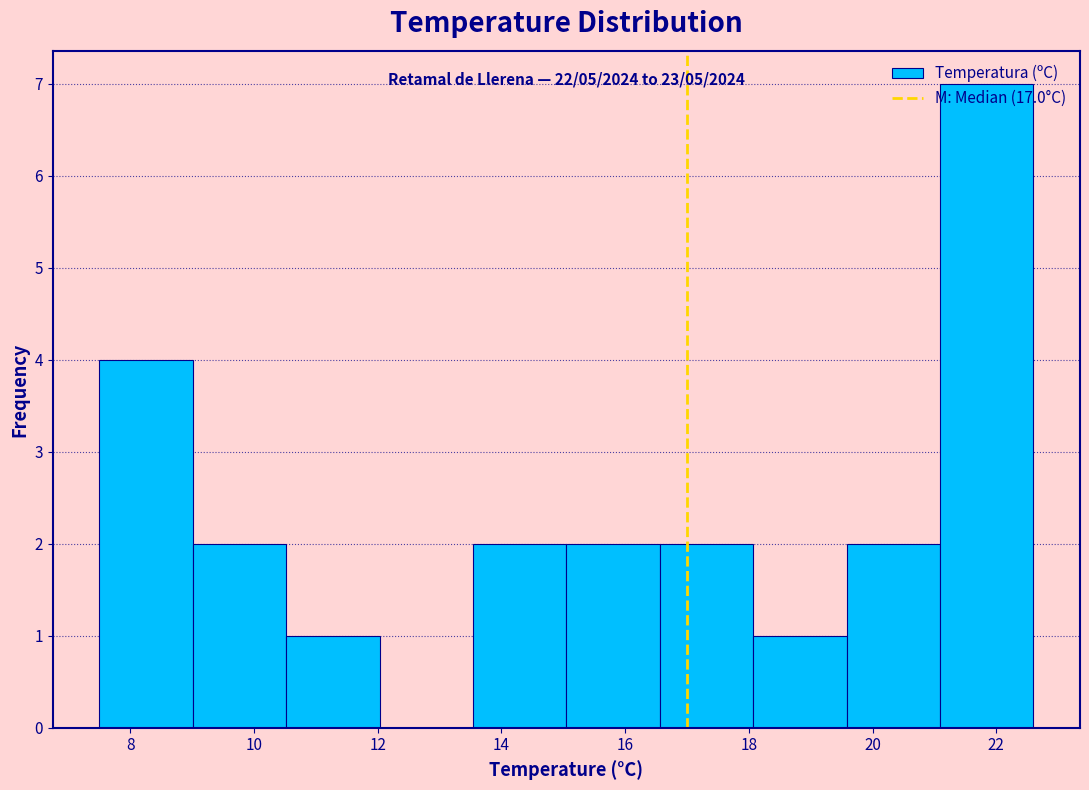

Over which range of the x-axis is the bar tallest?

21.0 to 22.6